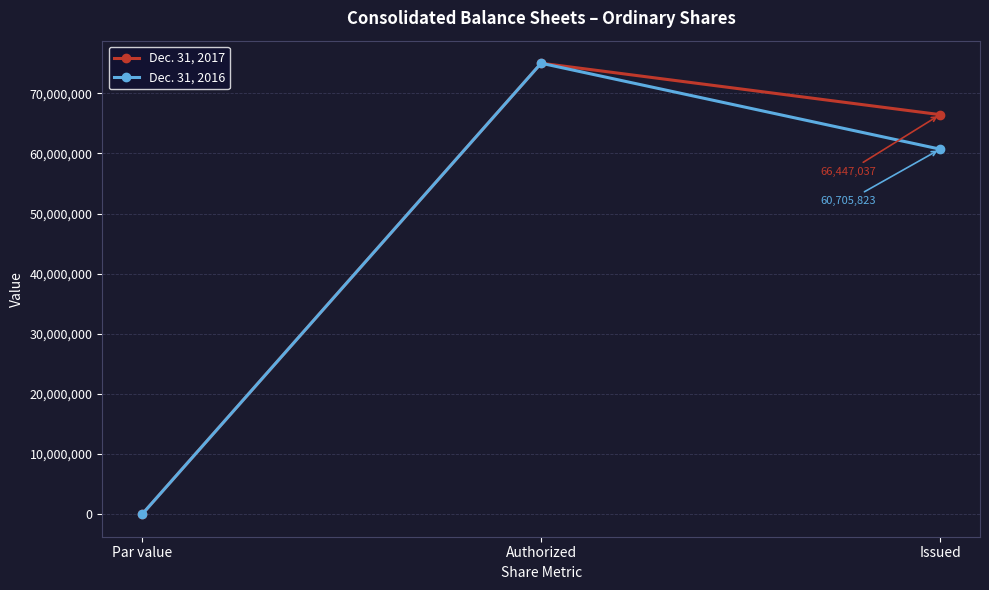

True or false: Dec. 31, 2016 has a value of 99912943 at Issued.

False